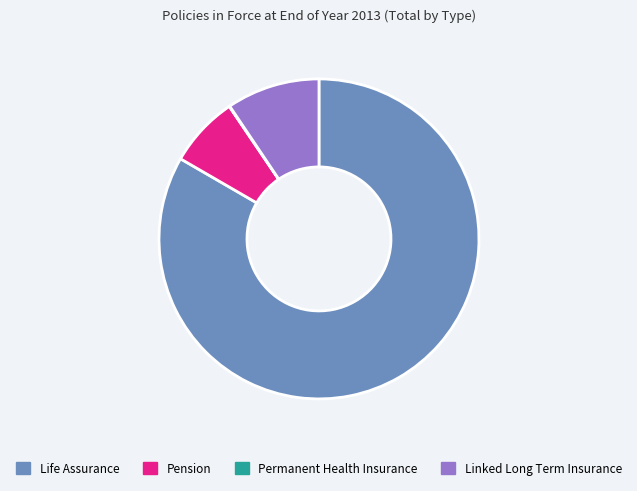

Which category has the biggest portion of the pie?

Life Assurance